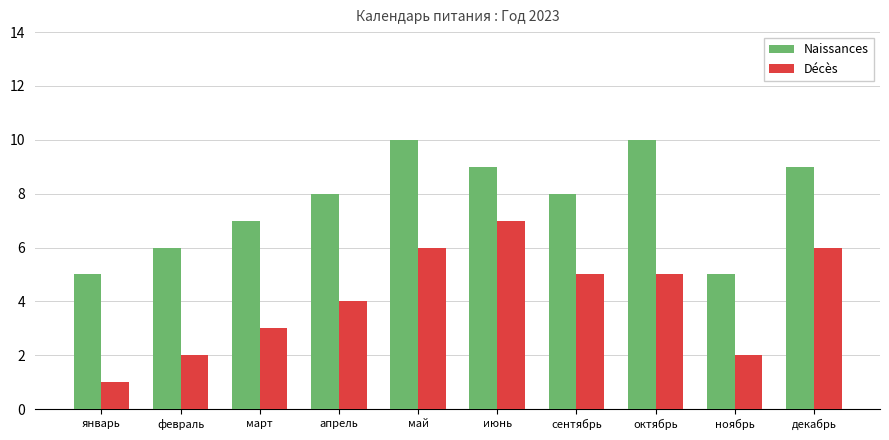

Which series has the largest range (max minus min)?

Décès